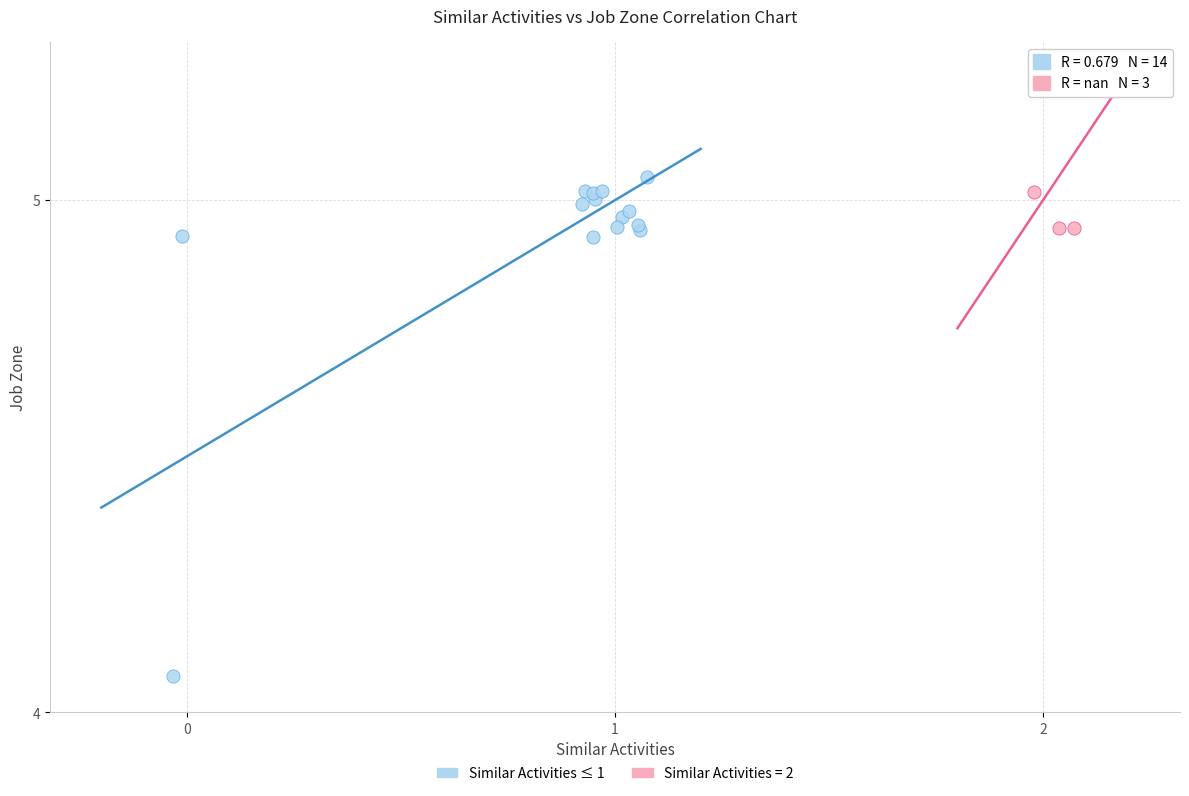

Which series has the largest Y range (max minus min)?

Similar Activities ≤ 1